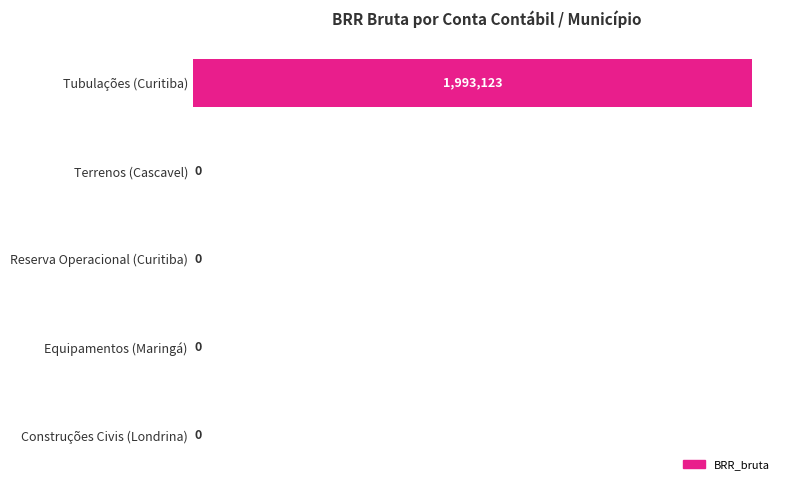

Are the bars horizontal?

Yes